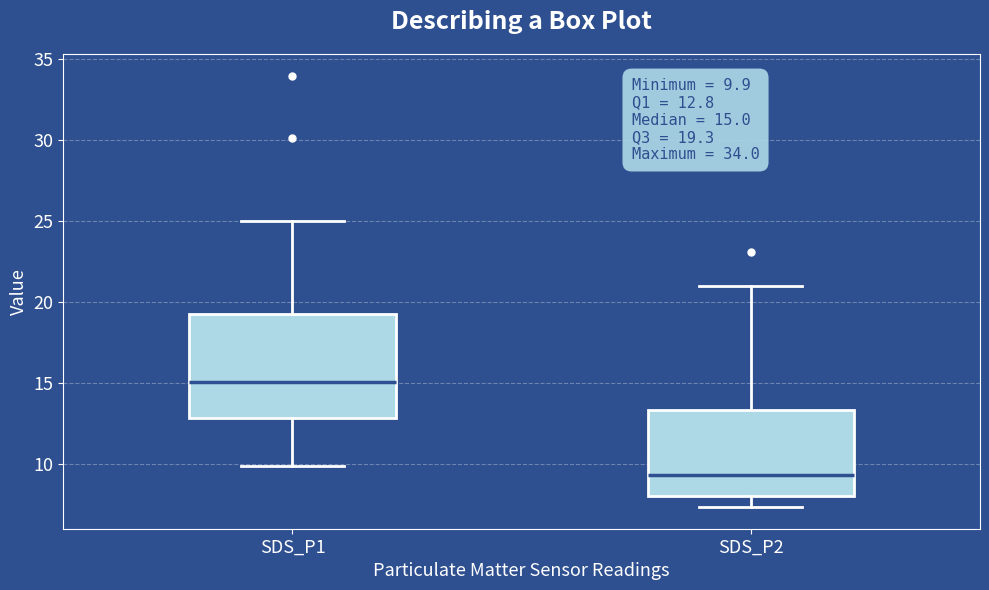

Which box has the highest median line?

SDS_P1